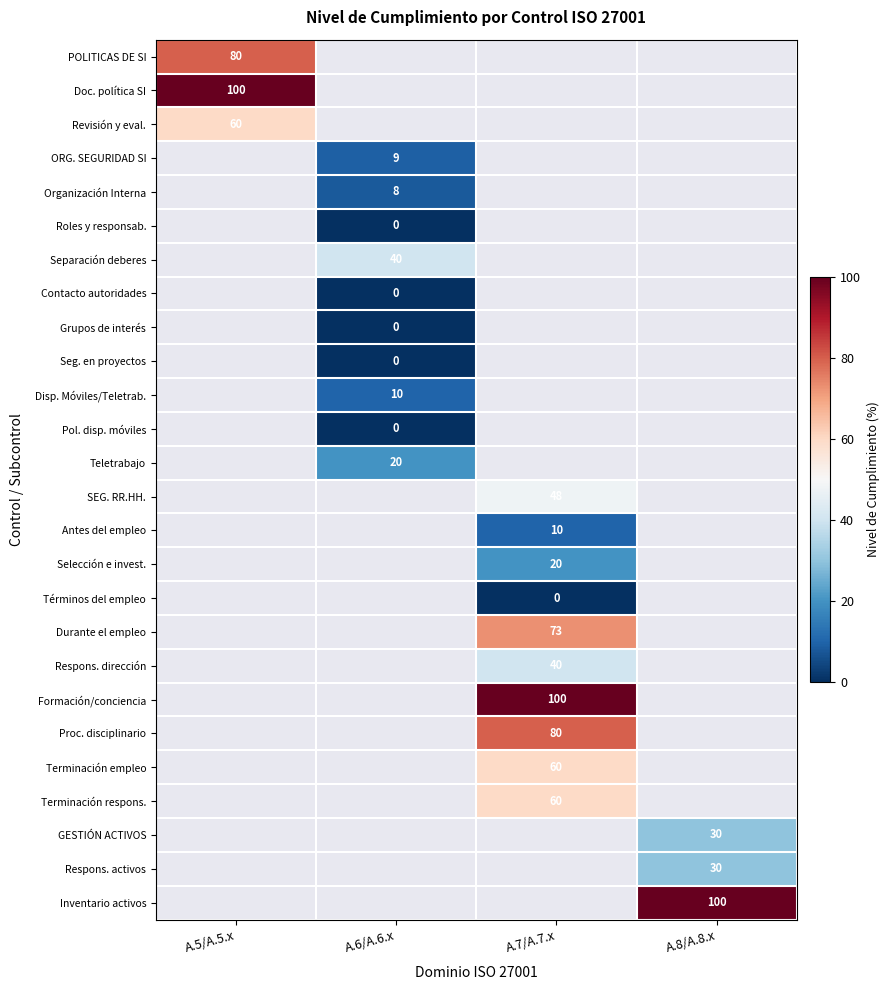

The value of Terminación respons. at A.7/A.7.x is 60. True or false?

True